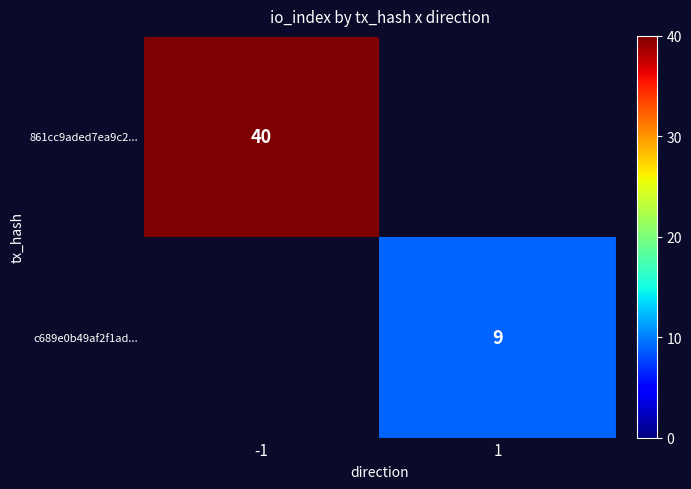

At how many categories does at least one series exceed 32?

1